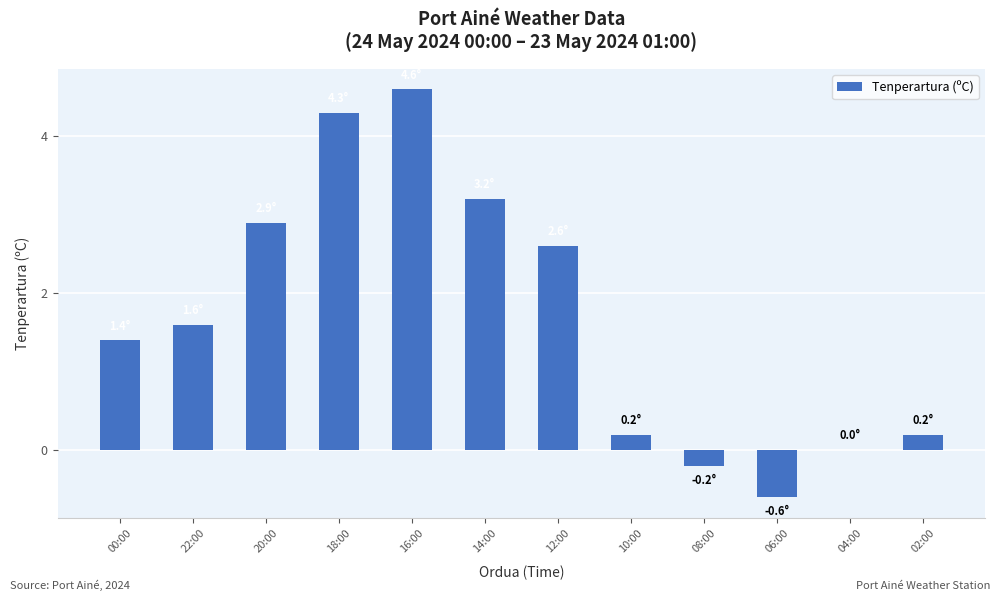

Are the bars grouped side by side (vs. stacked)?

No